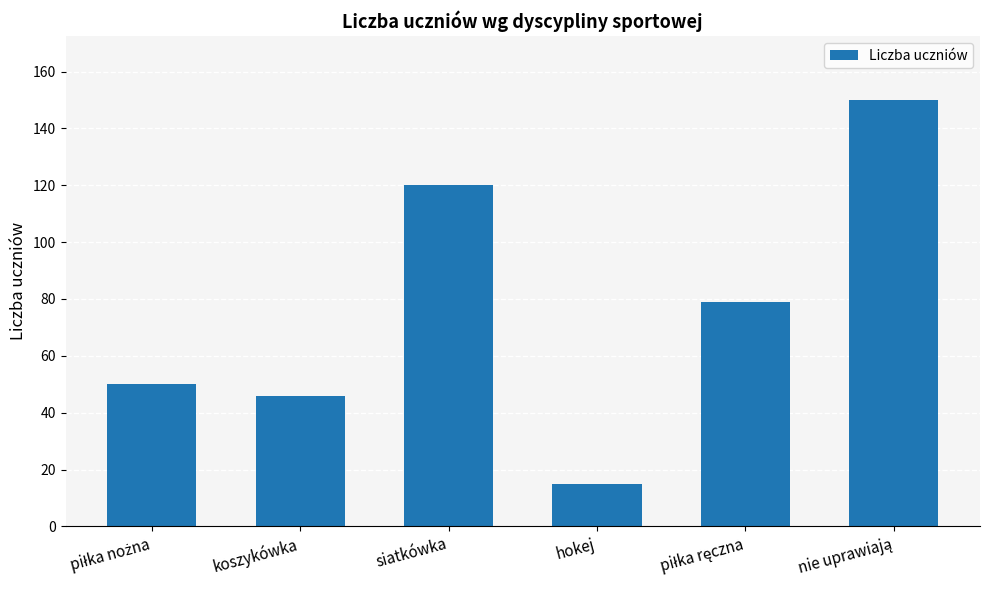

How many data points does each series have?

6